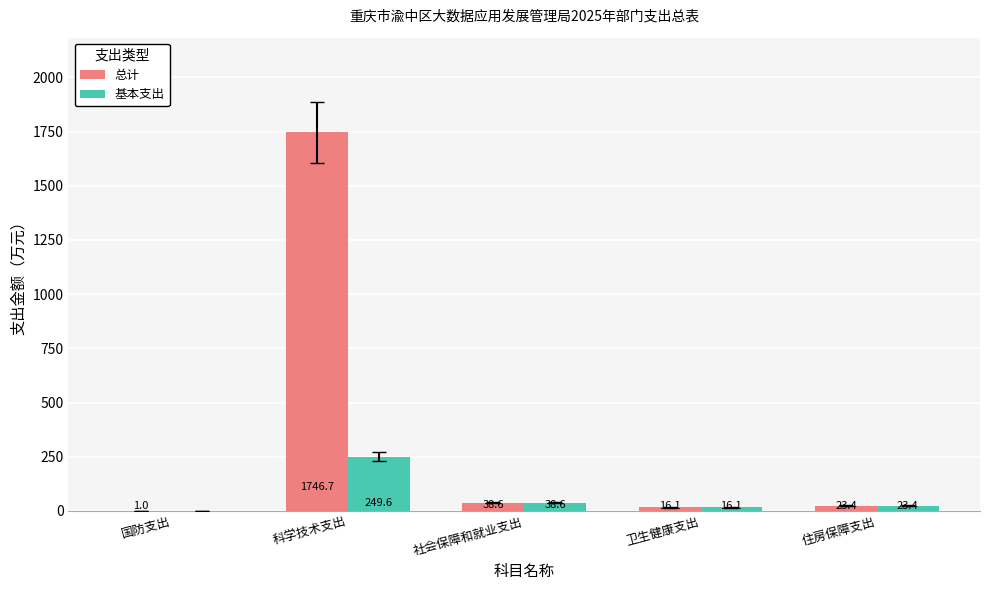

What is the highest value of the 总计 series?

1746.7